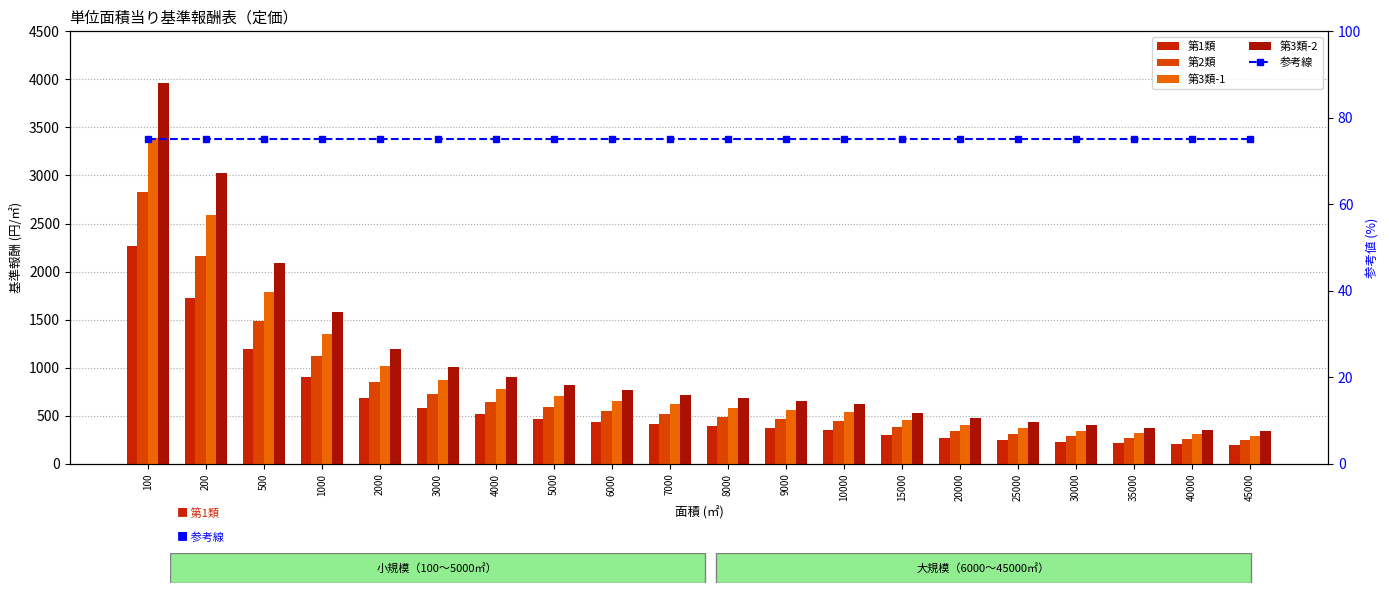

What is the lowest value of the 参考線 series?

75